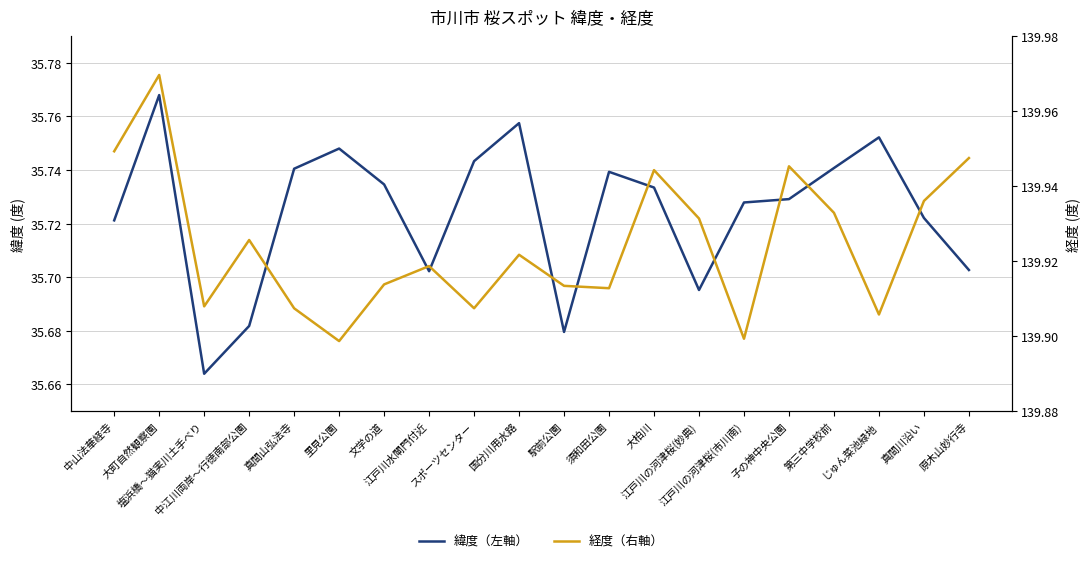

How many series are shown in this chart?

2